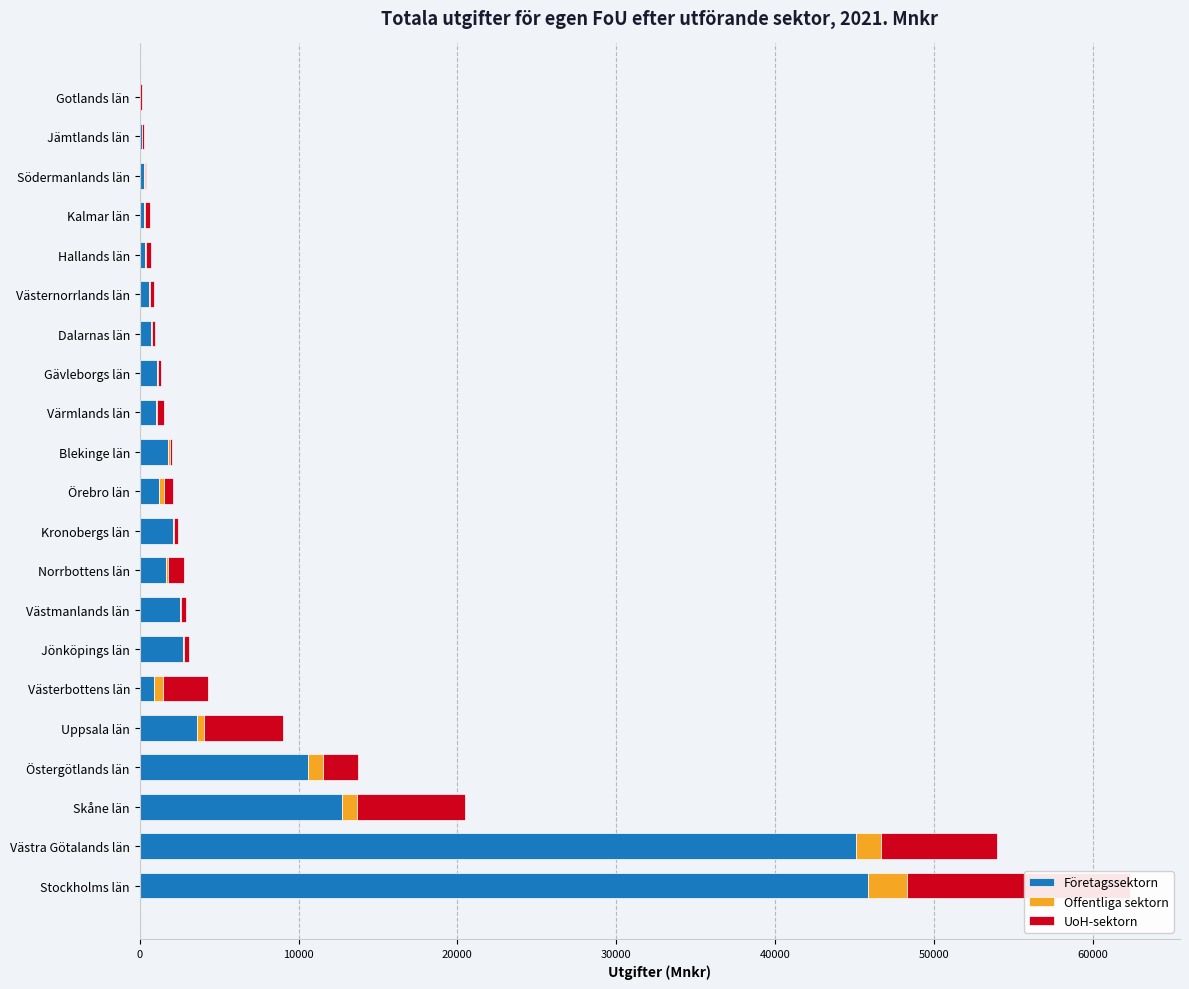

Which series has the widest spread of values?

Företagssektorn